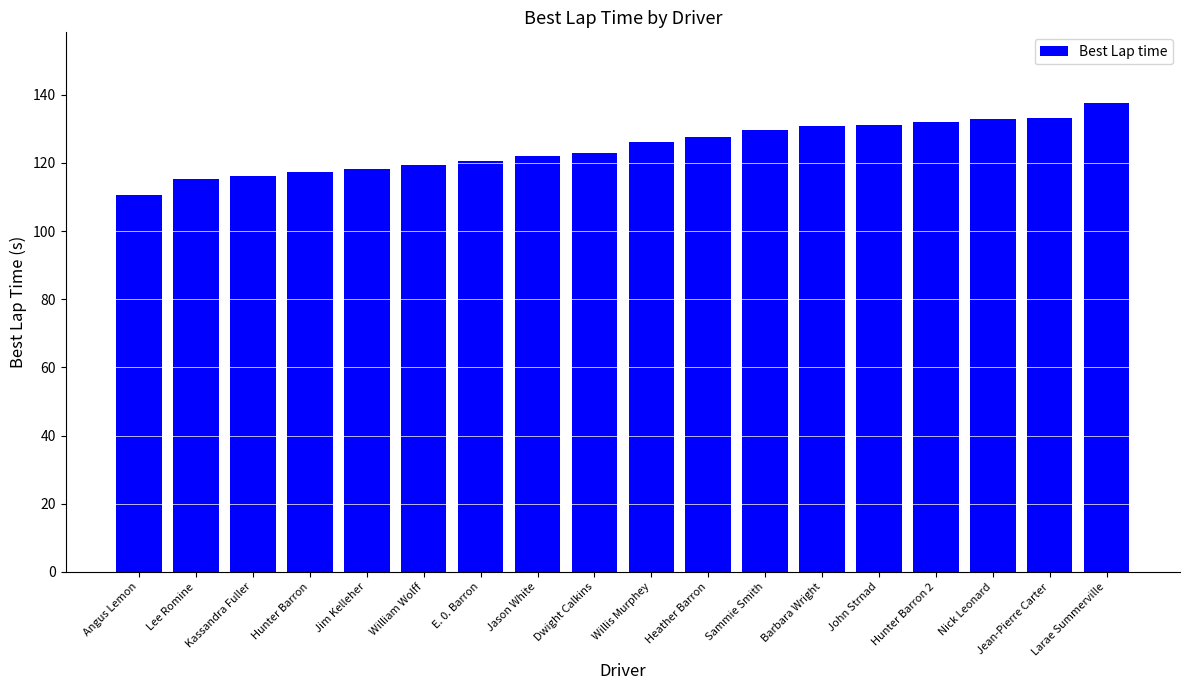

Which label corresponds to the smallest value in the chart?

Angus Lemon